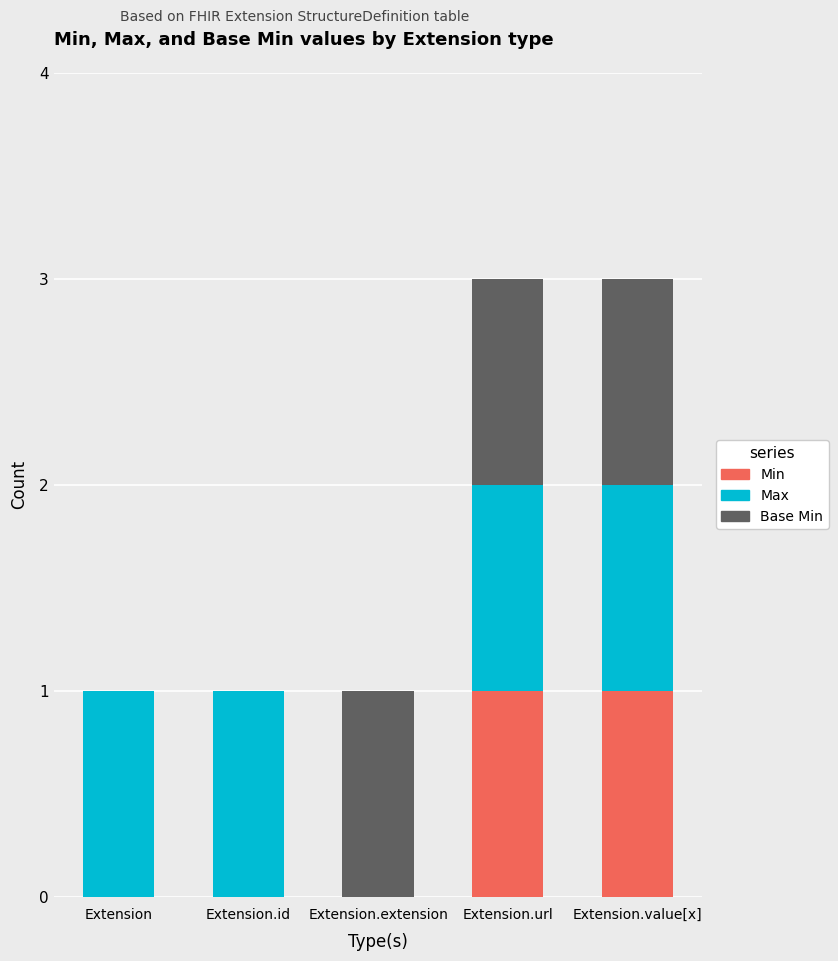

Are the bars grouped side by side (vs. stacked)?

No